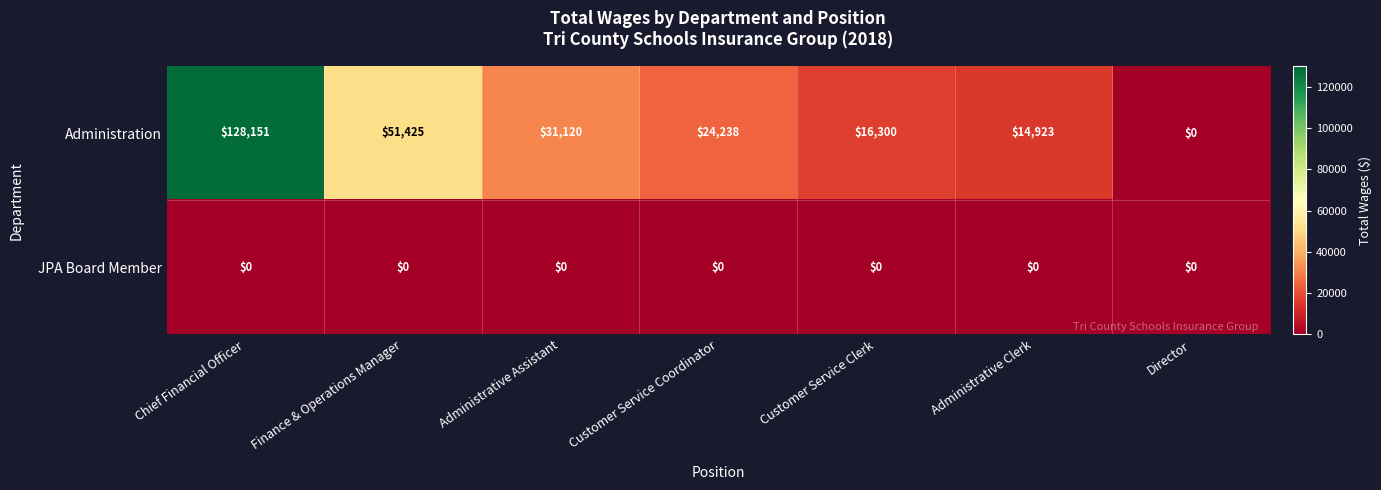

At how many categories does at least one series exceed 20006?

4